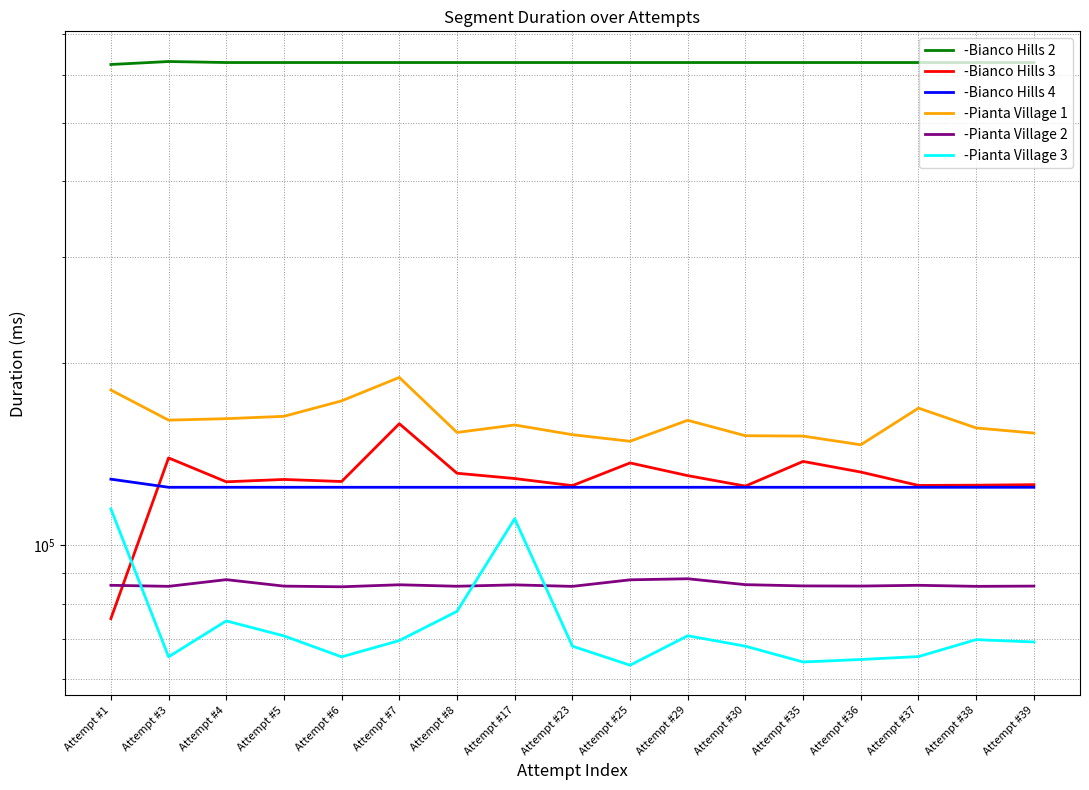

Rank the series at Attempt #4 from lowest to highest value.

-Pianta Village 3, -Pianta Village 2, -Bianco Hills 4, -Bianco Hills 3, -Pianta Village 1, -Bianco Hills 2